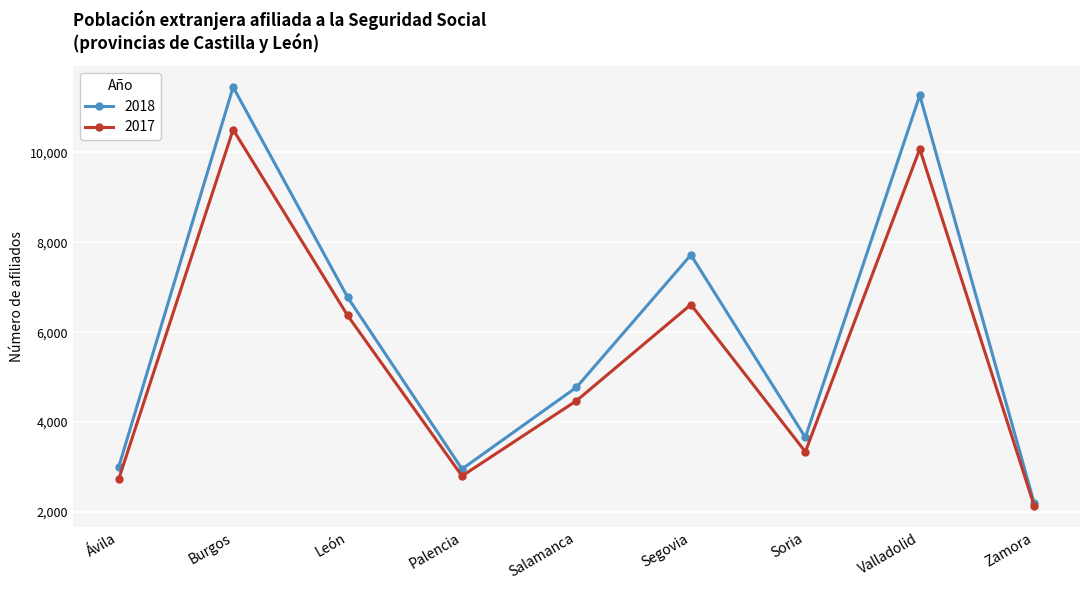

Reading left to right, transcribe all the data shown in this chart.

2018: 3000	11455	6780	2956	4774	7720	3660	11272	2194
2017: 2729	10508	6373	2801	4475	6615	3340	10077	2133